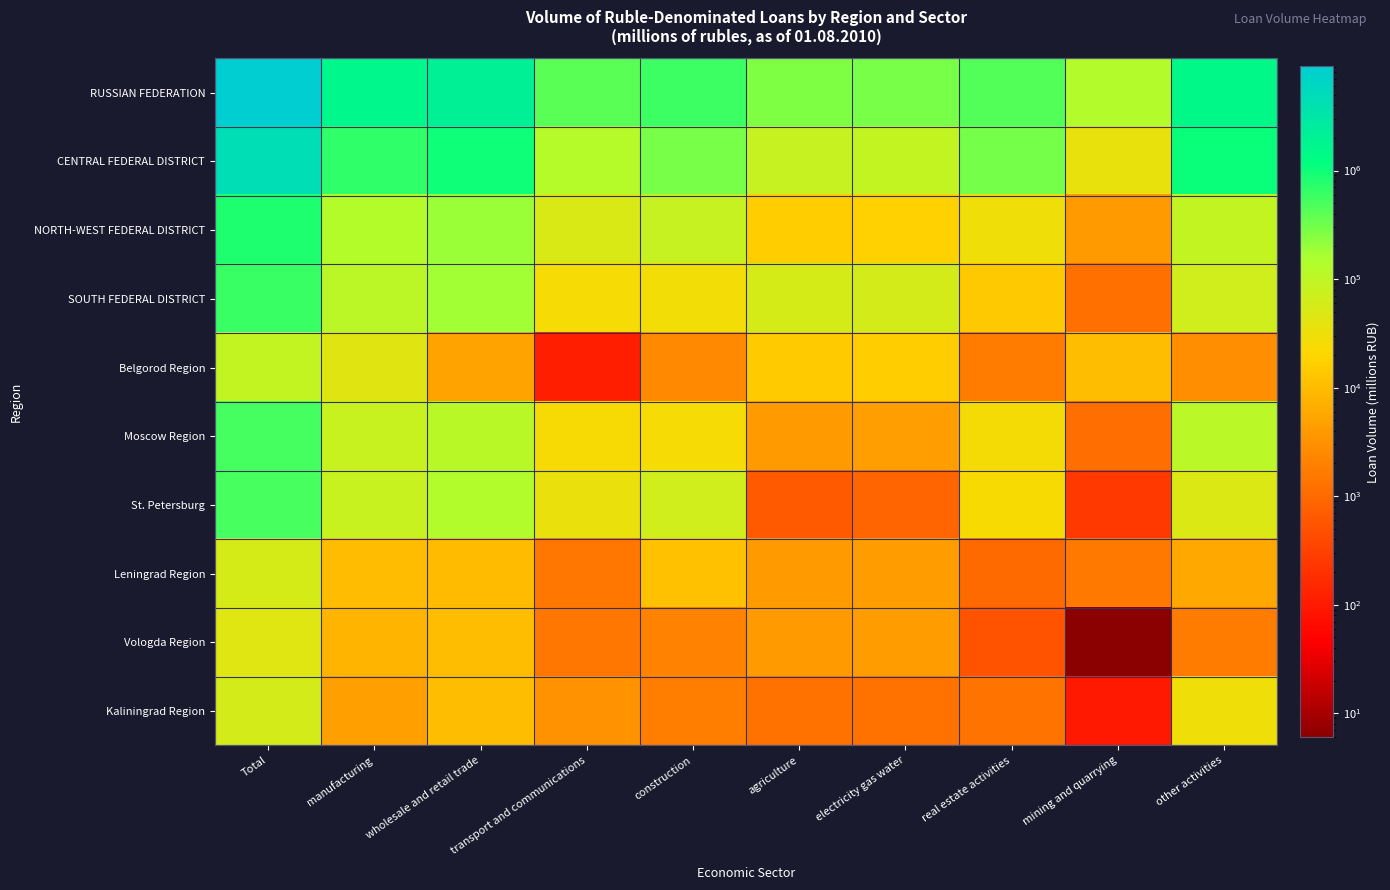

Which series changed the most between wholesale and retail trade and mining and quarrying?

RUSSIAN FEDERATION